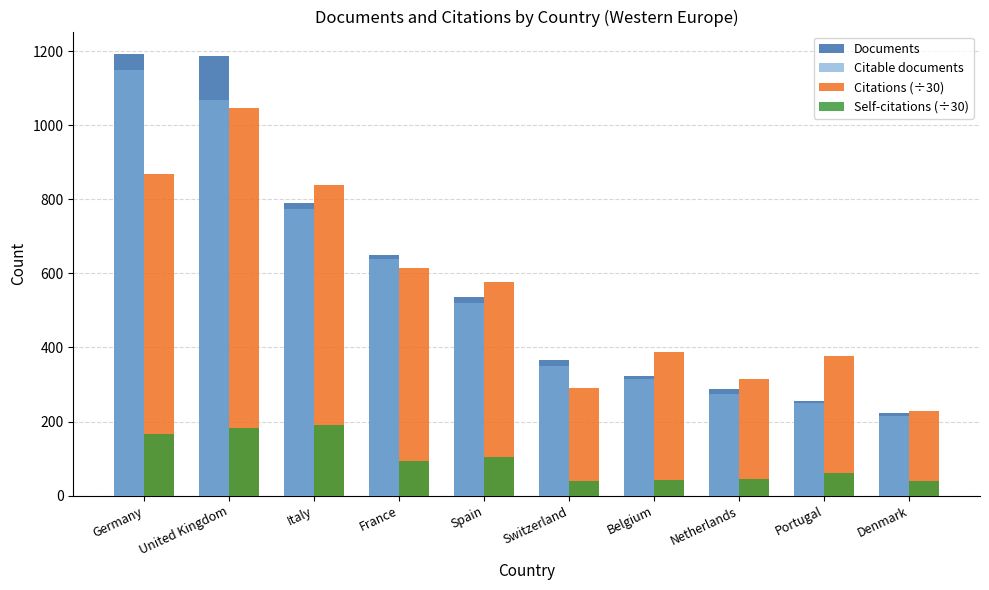

What is the maximum value for Self-citations (÷30)?

190.2